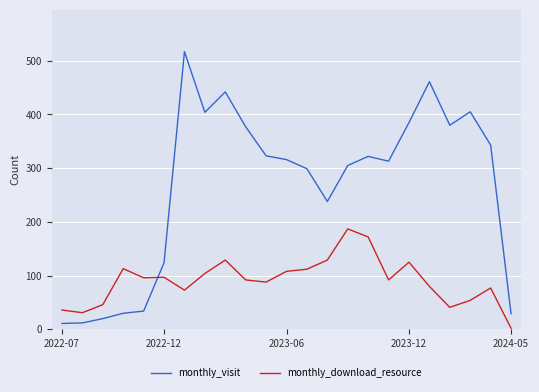

Which series has the largest total across all categories?

monthly_visit